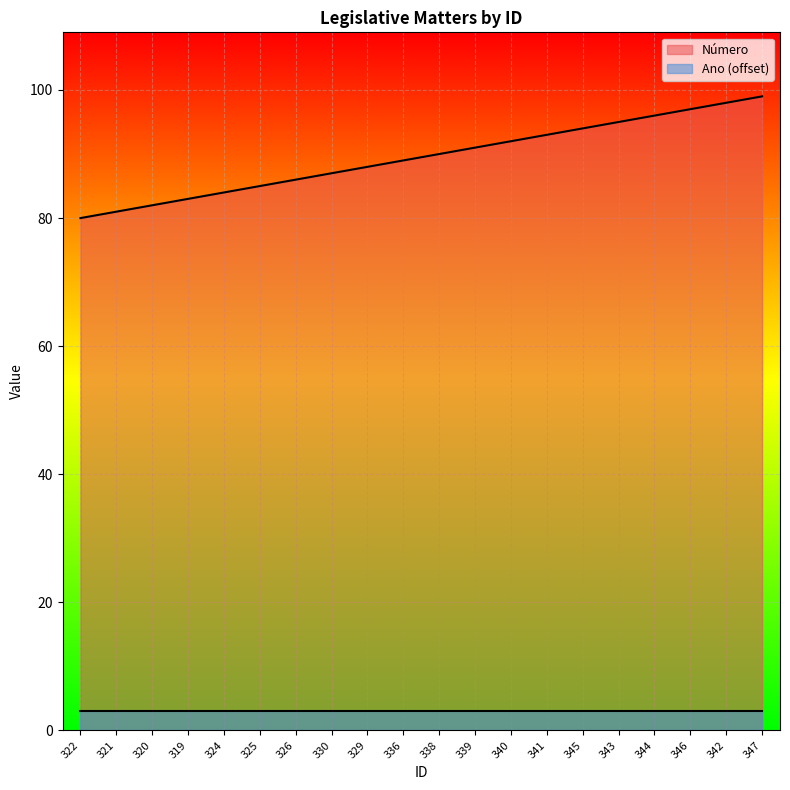

True or false: the data has more than 2 interior local peaks.

False